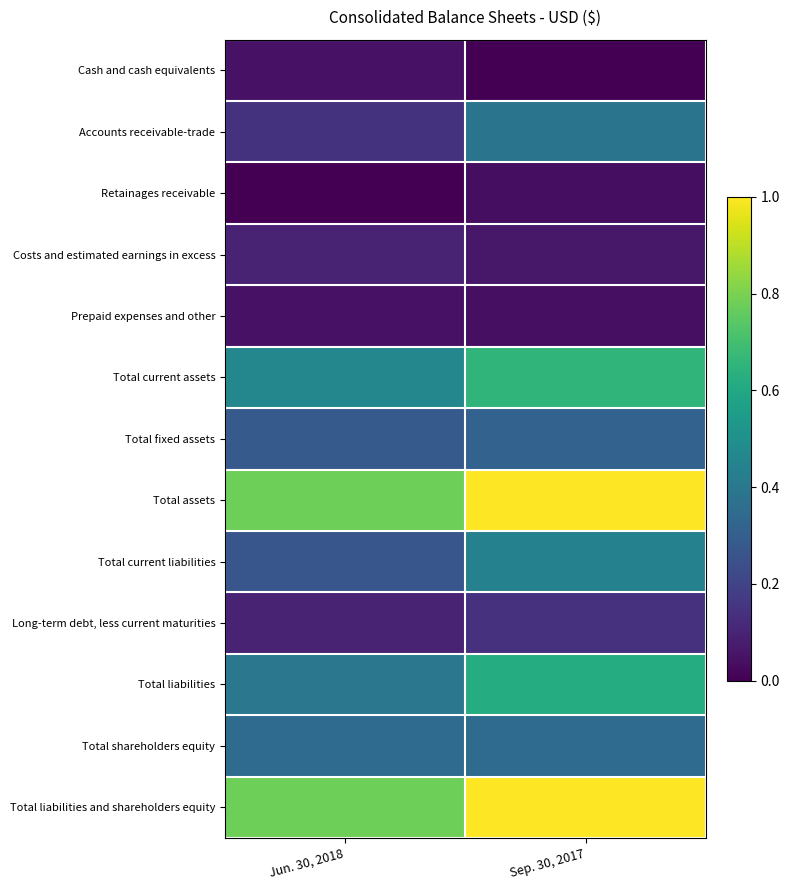

Which has a higher value, Sep. 30, 2017 or Jun. 30, 2018?

Jun. 30, 2018